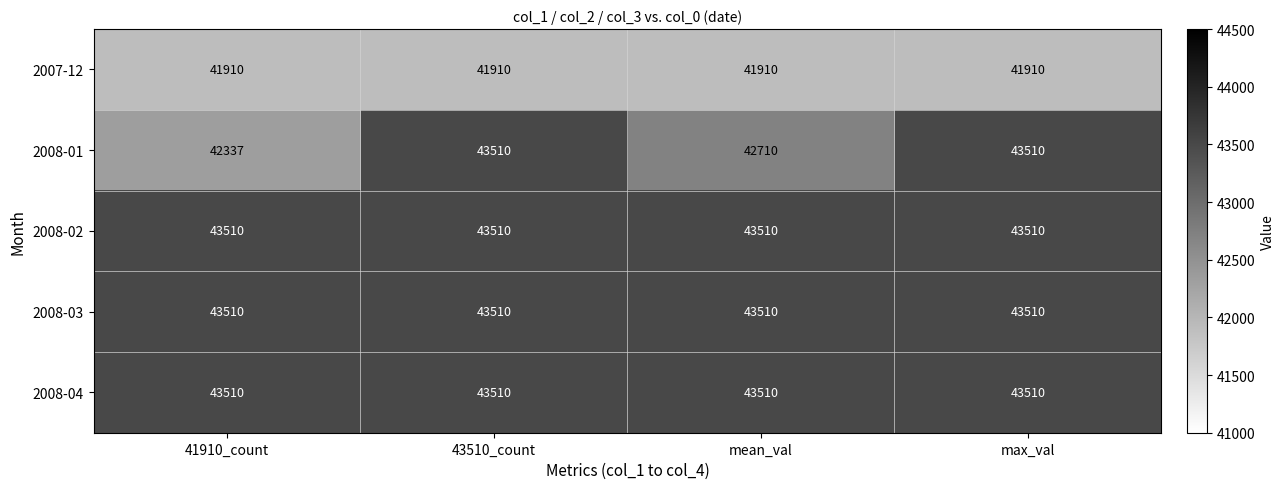

What is the difference between the 2008-01 values at max_val and mean_val?

800